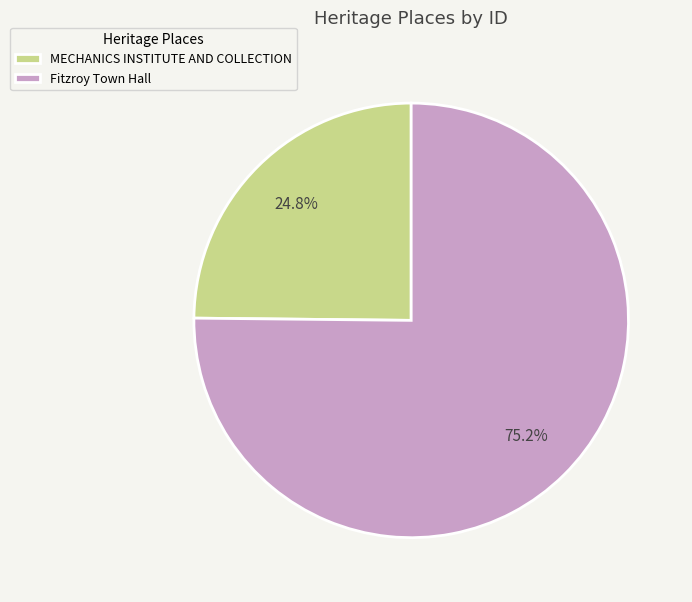

How many segments does this pie chart have?

2